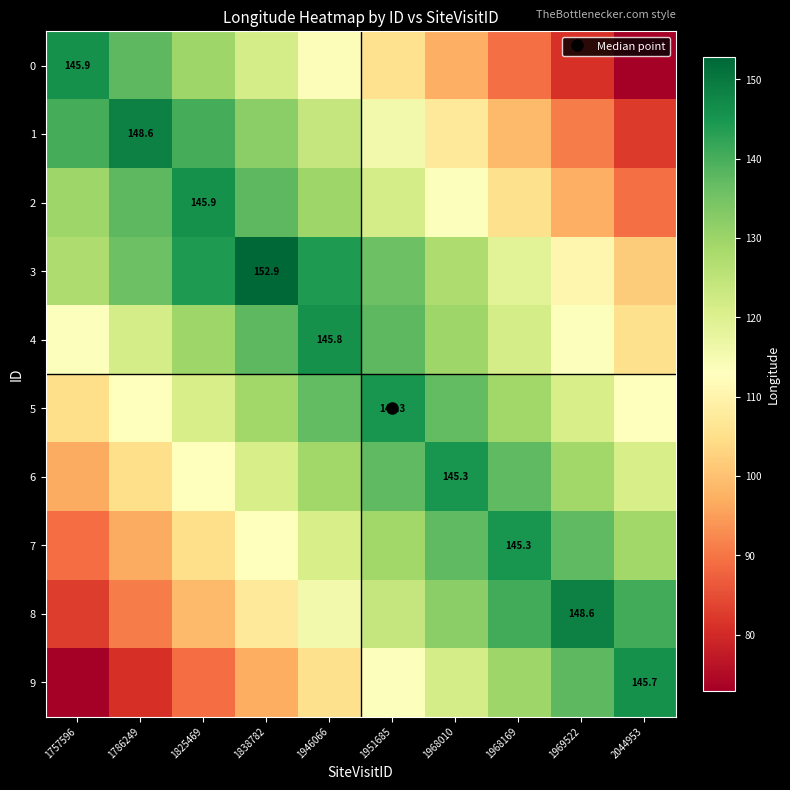

What is the difference between the highest and lowest values at 1786249?

67.6